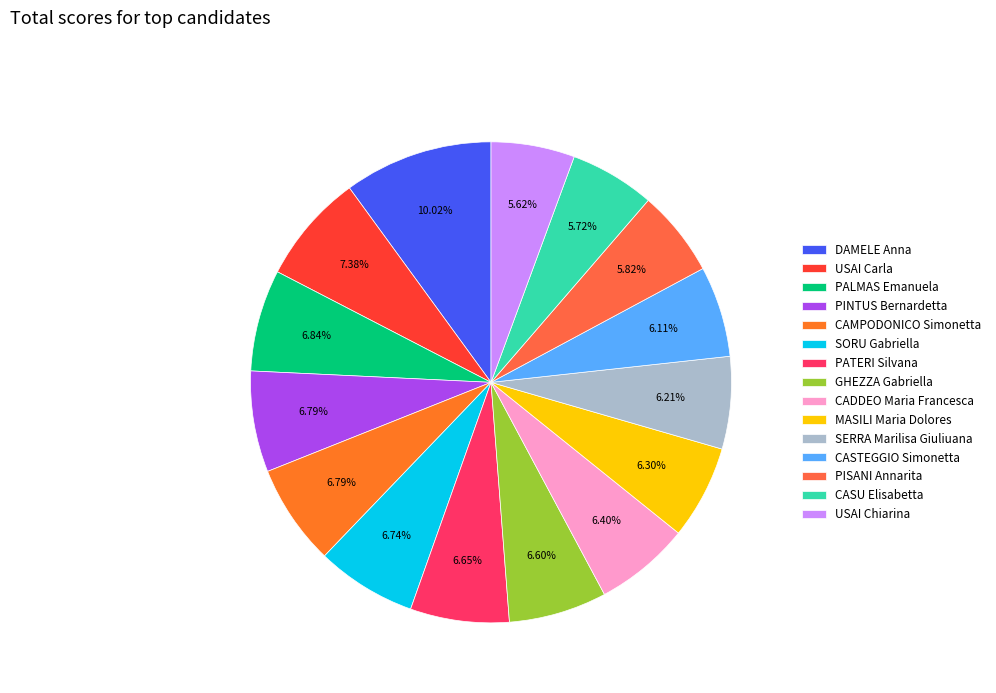

To the nearest percent, what portion does CAMPODONICO Simonetta represent?

7%